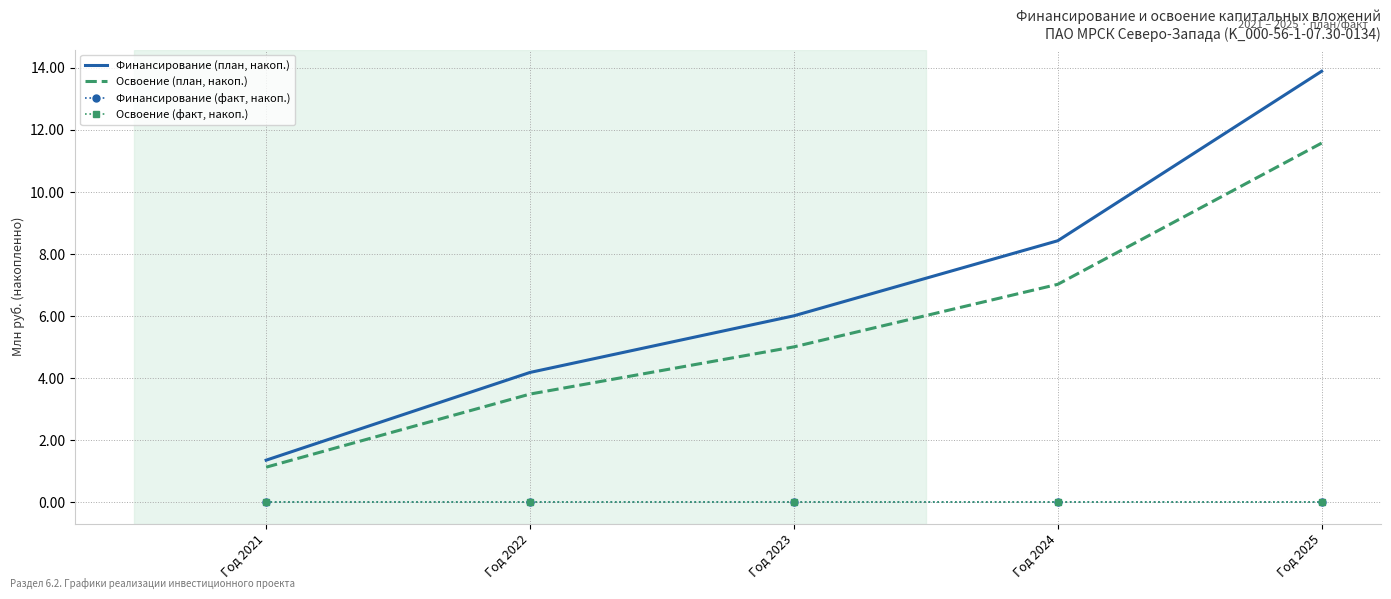

Rank the series at Год 2021 from highest to lowest value.

Финансирование (план, накоп.), Освоение (план, накоп.), Финансирование (факт, накоп.), Освоение (факт, накоп.)